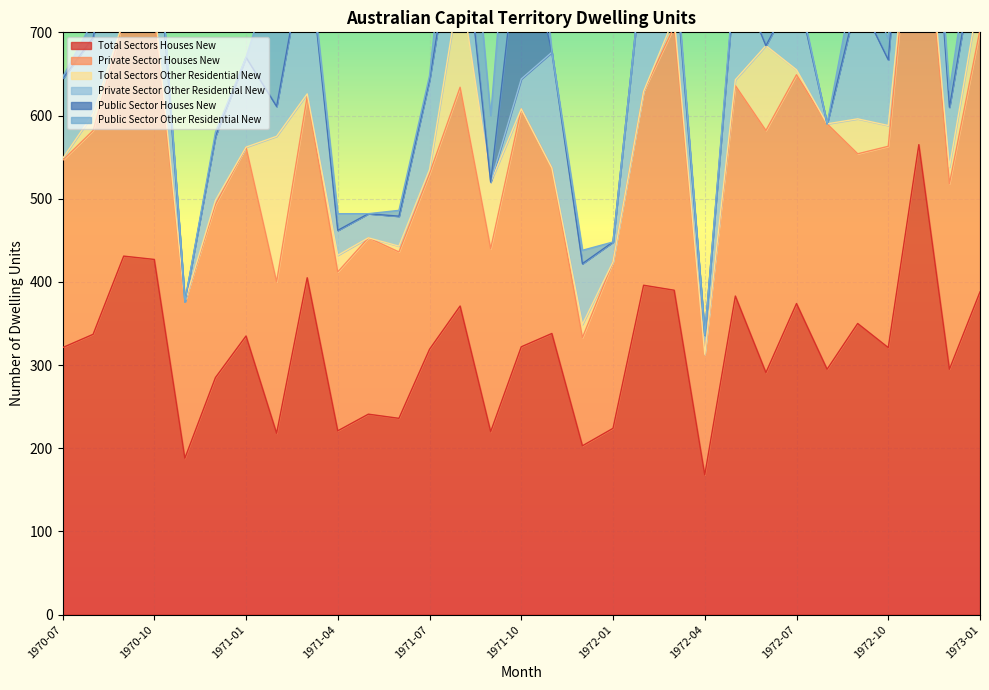

List the labels in order of Total Sectors Houses New value, largest first.

1972-11, 1970-09, 1970-10, 1971-03, 1972-02, 1972-03, 1973-01, 1972-05, 1972-07, 1971-08, 1972-09, 1971-11, 1970-08, 1971-01, 1971-10, 1970-07, 1972-10, 1971-07, 1972-08, 1972-12, 1972-06, 1970-12, 1971-05, 1971-06, 1972-01, 1971-04, 1971-09, 1971-02, 1971-12, 1970-11, 1972-04